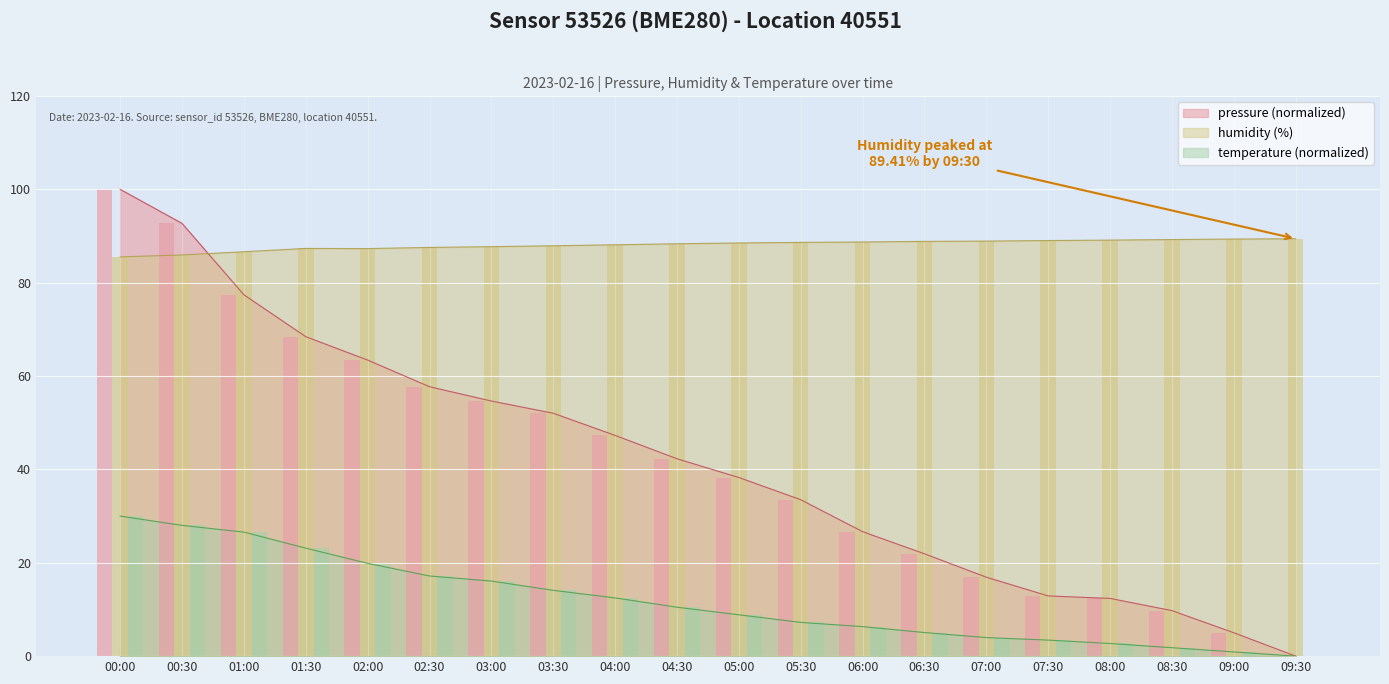

Rank the series by their maximum value, from lowest to highest.

temperature, humidity, pressure